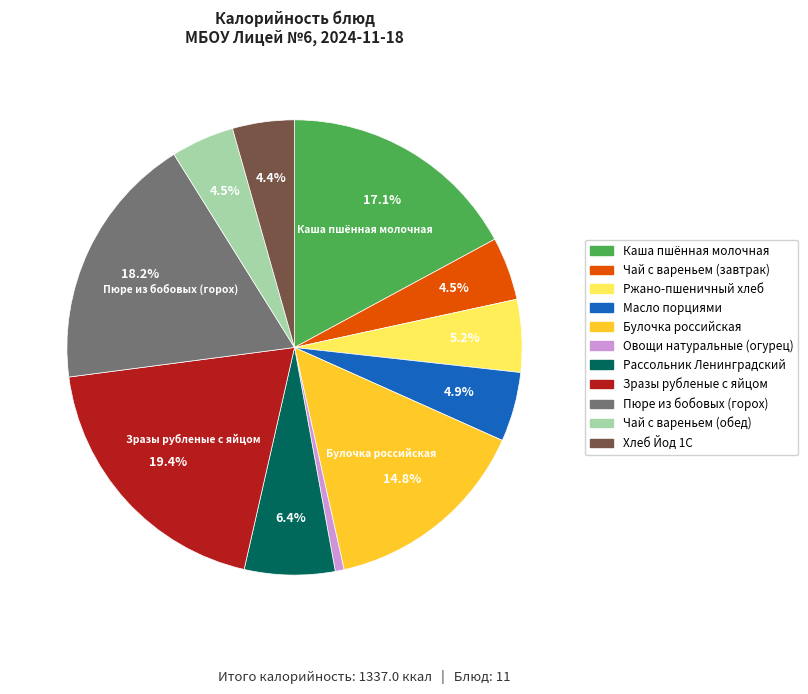

Does any single category account for the majority?

No